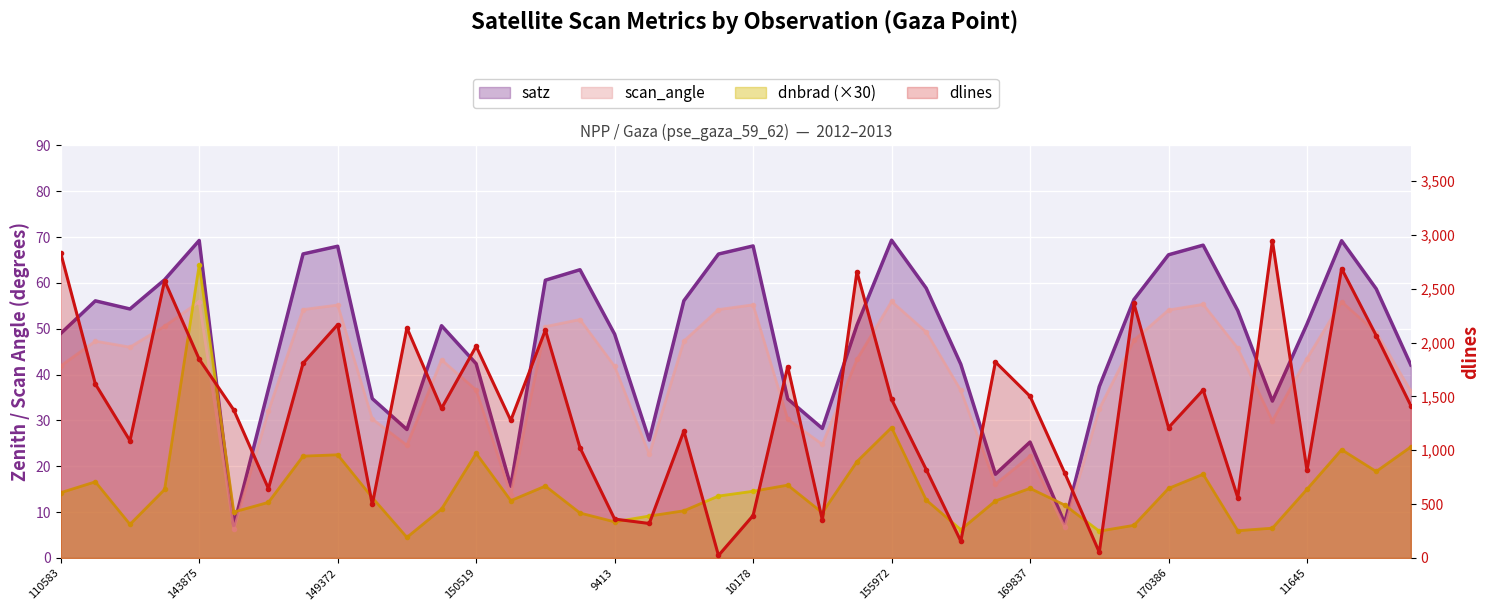

Rank the series at 155961 from lowest to highest value.

dnbrad, scan_angle, satz, dlines